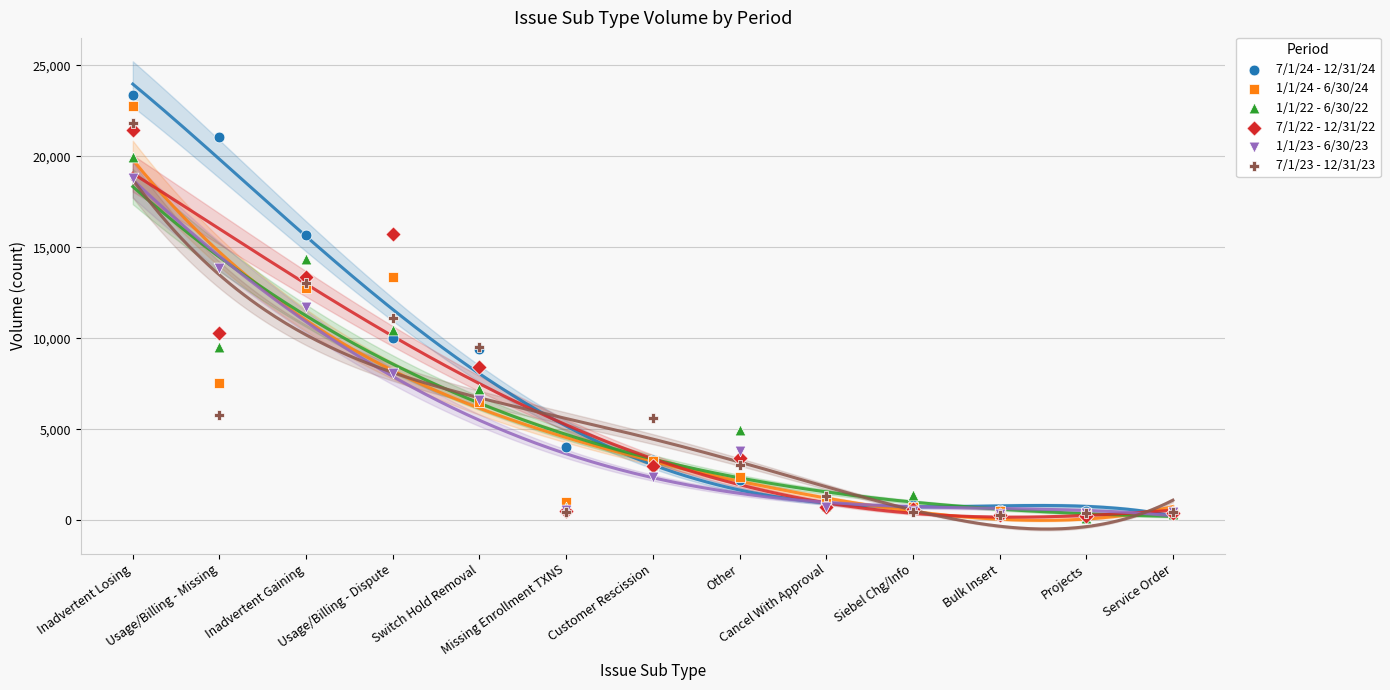

What are all the series names shown in the legend?

7/1/24 - 12/31/24, 1/1/24 - 6/30/24, 1/1/22 - 6/30/22, 7/1/22 - 12/31/22, 1/1/23 - 6/30/23, 7/1/23 - 12/31/23